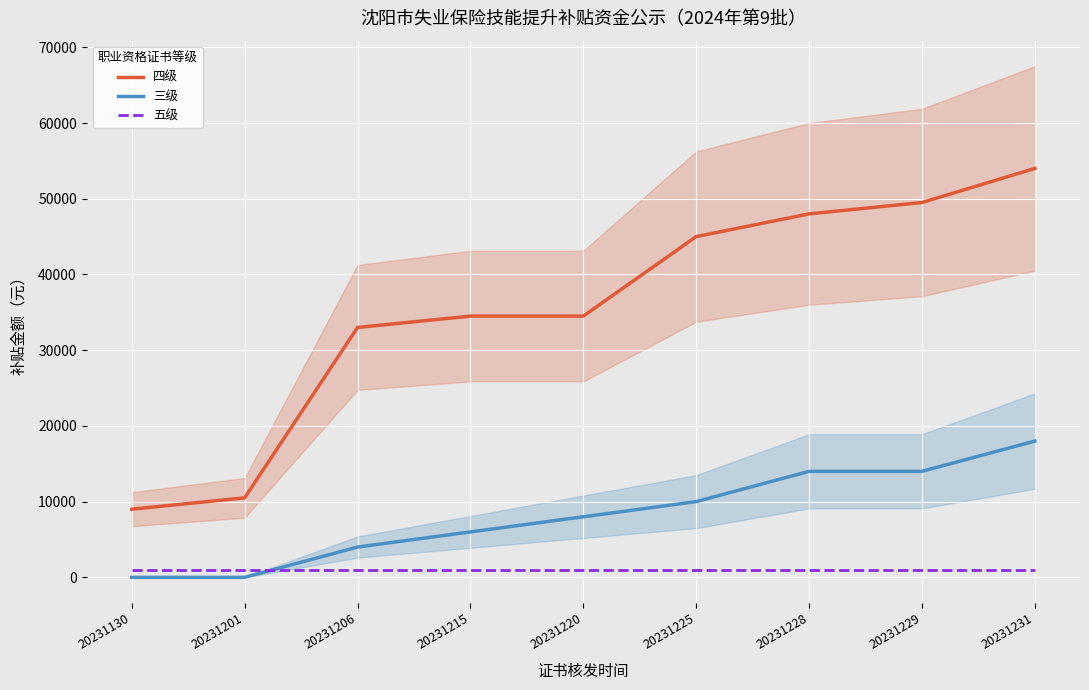

Which series has the largest total across all categories?

四级